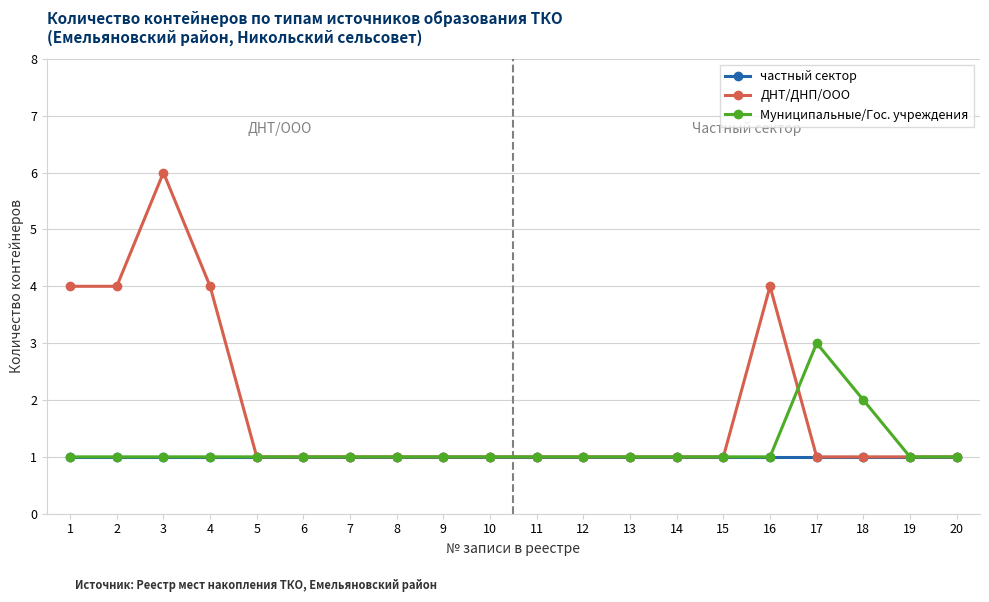

True or false: ДНТ/ДНП/ООО has a value of 0 at 9.

False